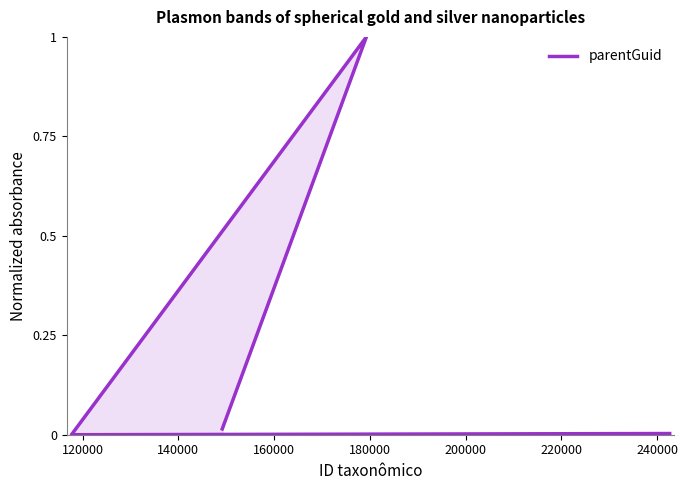

What is the difference between the maximum and minimum values?

1.0